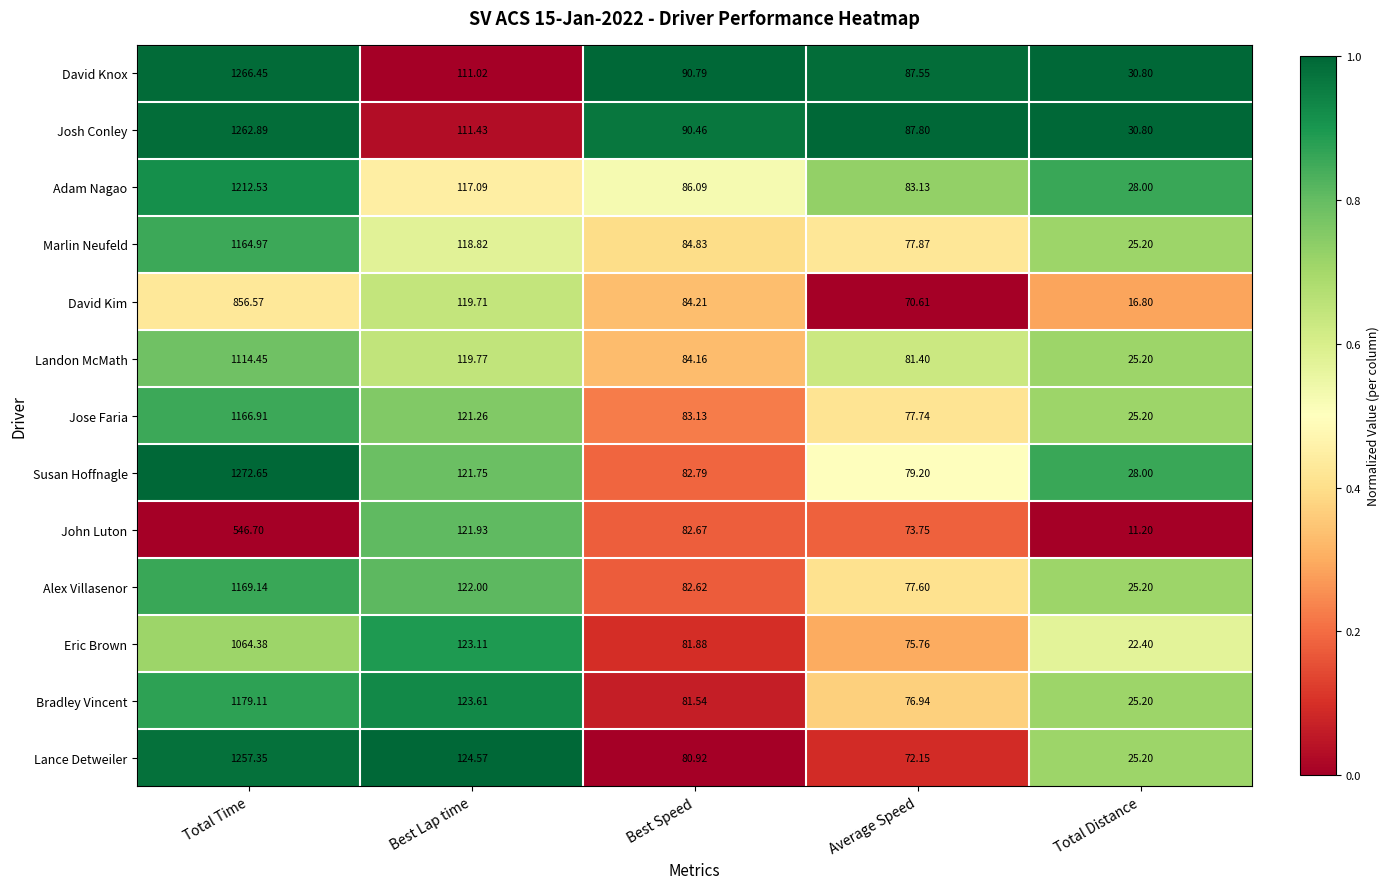

Which series has the largest total across all categories?

David Knox